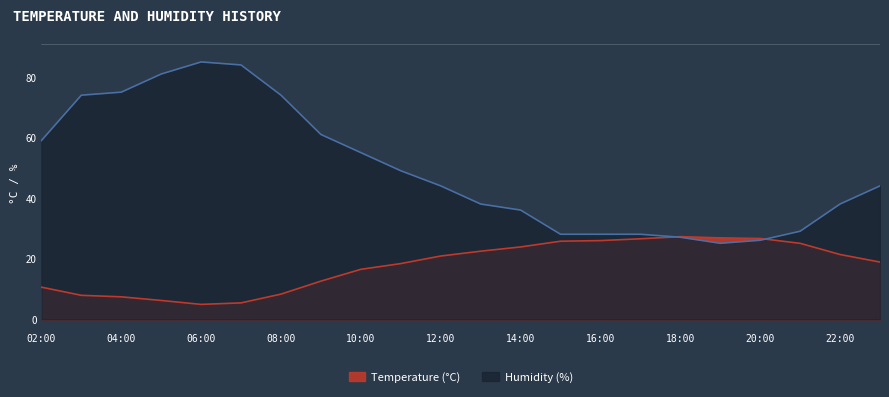

Where is the first local minimum for Temperature (°C)?

06:00